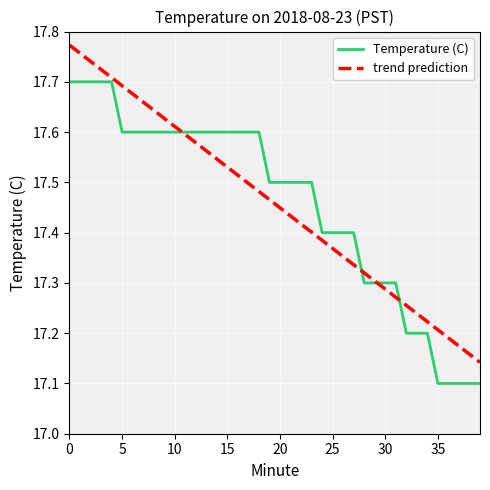

Reading left to right, list all the values displayed in this chart.

17.7	17.7	17.7	17.7	17.7	17.6	17.6	17.6	17.6	17.6	17.6	17.6	17.6	17.6	17.6	17.6	17.6	17.6	17.6	17.5	17.5	17.5	17.5	17.5	17.4	17.4	17.4	17.4	17.3	17.3	17.3	17.3	17.2	17.2	17.2	17.1	17.1	17.1	17.1	17.1